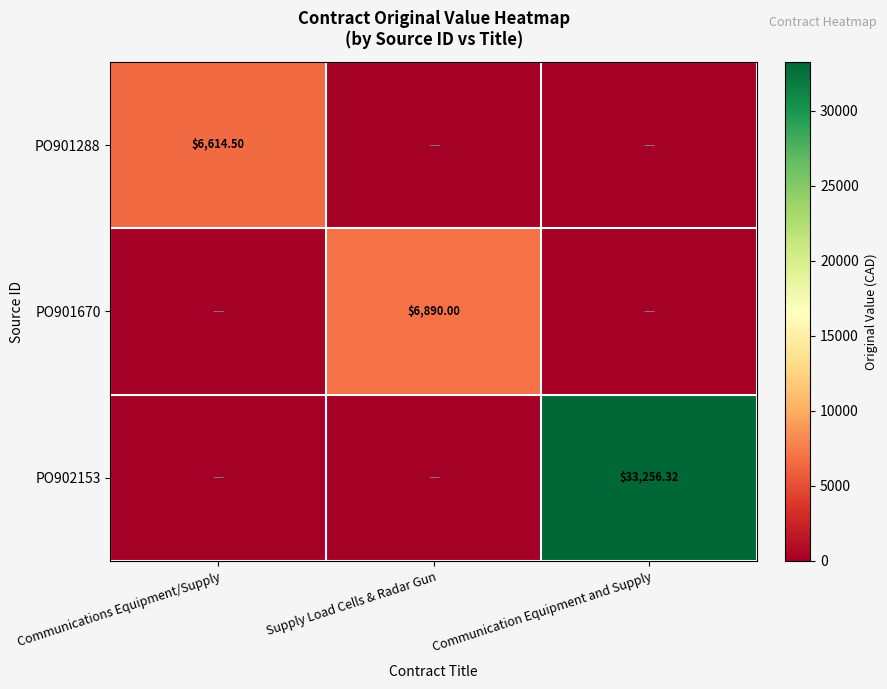

The PO902153 series shows 46270.4 at Communication Equipment and Supply. True or false?

False